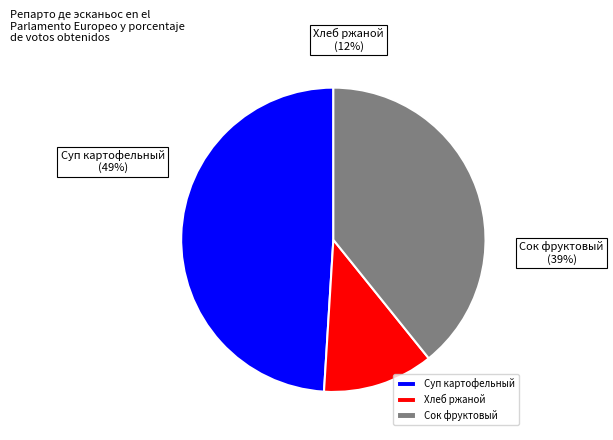

What is the change in value from Суп картофельный to Хлеб ржаной?

-190